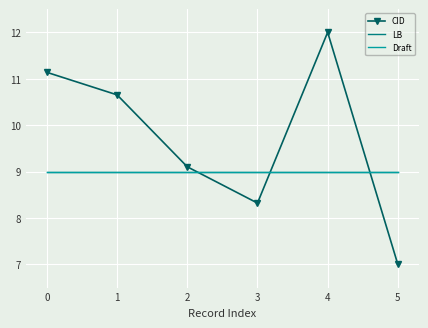

Between 3 and 4, which is larger?

4